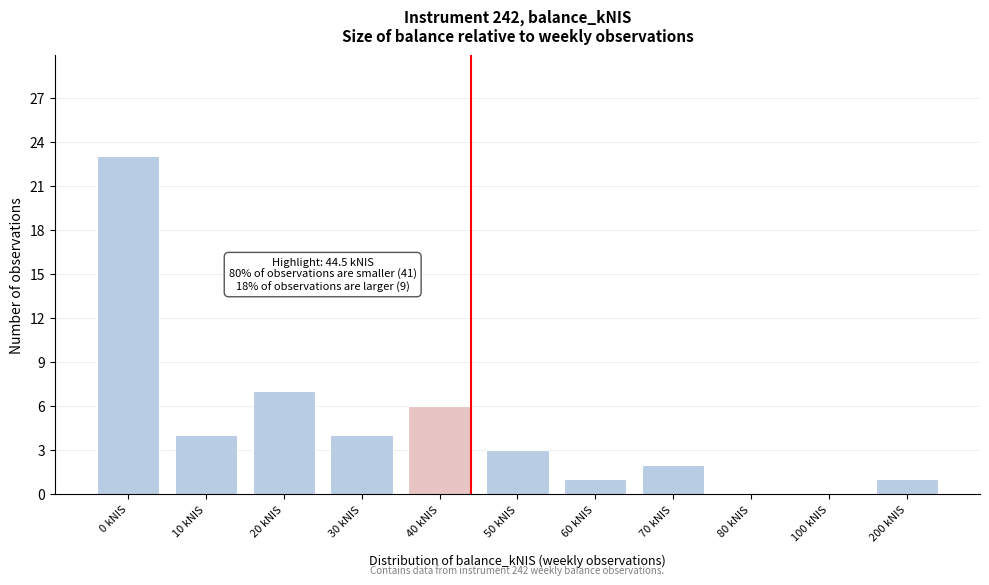

Reading left to right, list all the values displayed in this chart.

0 kNIS=23	10 kNIS=4	20 kNIS=7	30 kNIS=4	40 kNIS=6	50 kNIS=3	60 kNIS=1	70 kNIS=2	80 kNIS=0	100 kNIS=0	200 kNIS=1